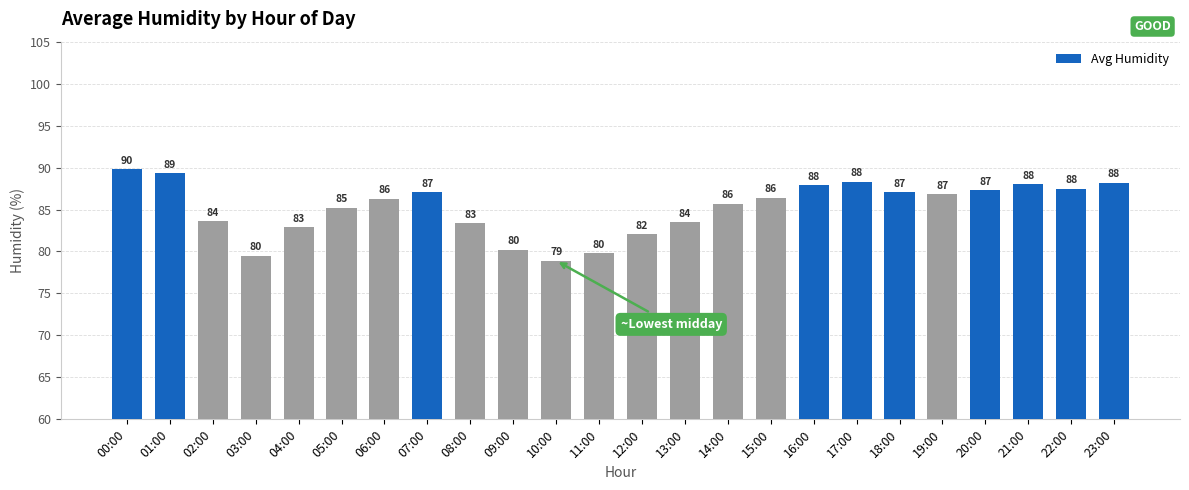

How many bars are there in total?

24